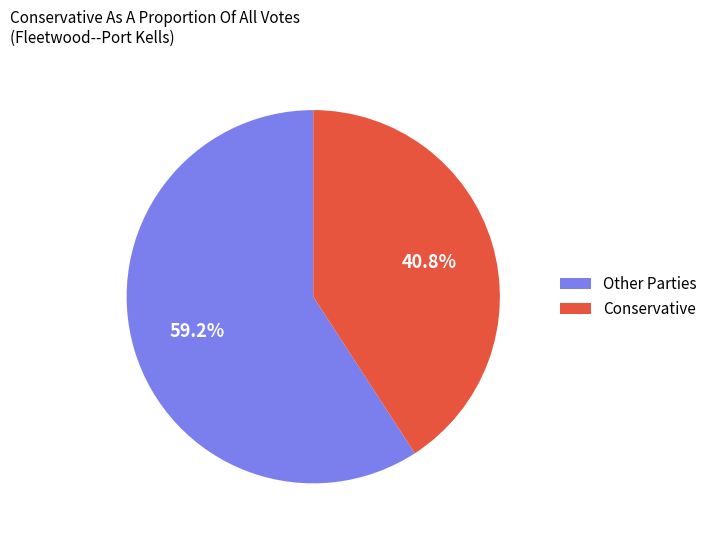

How many slices are in this pie chart?

2